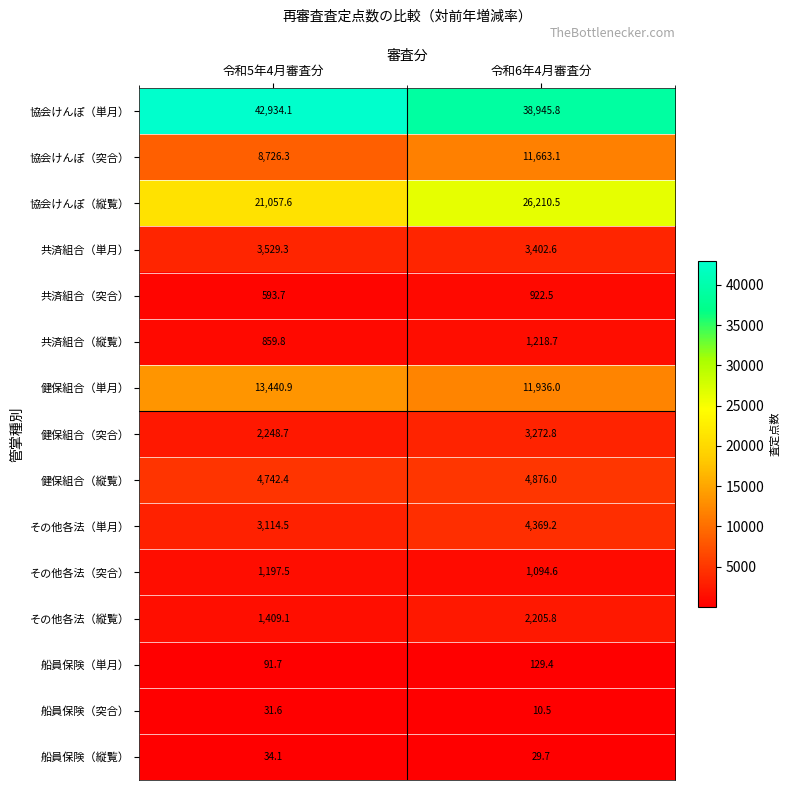

The value of 共済組合（単月） at 令和5年4月審査分 is 3529.3. True or false?

True